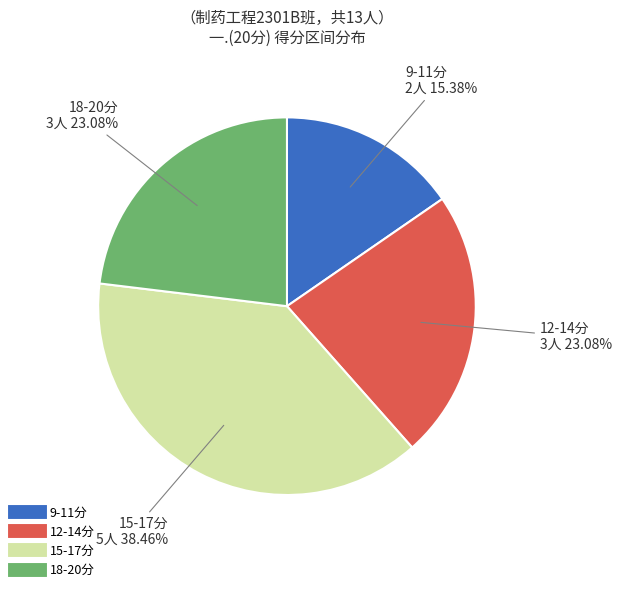

Does any single category account for the majority?

No